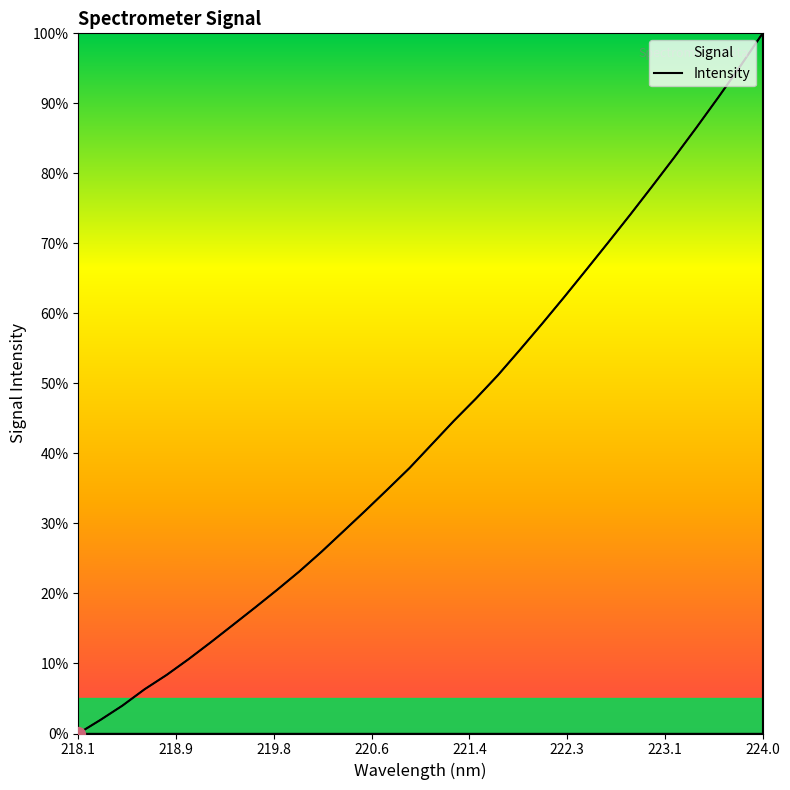

What is the greatest value displayed?

100.0